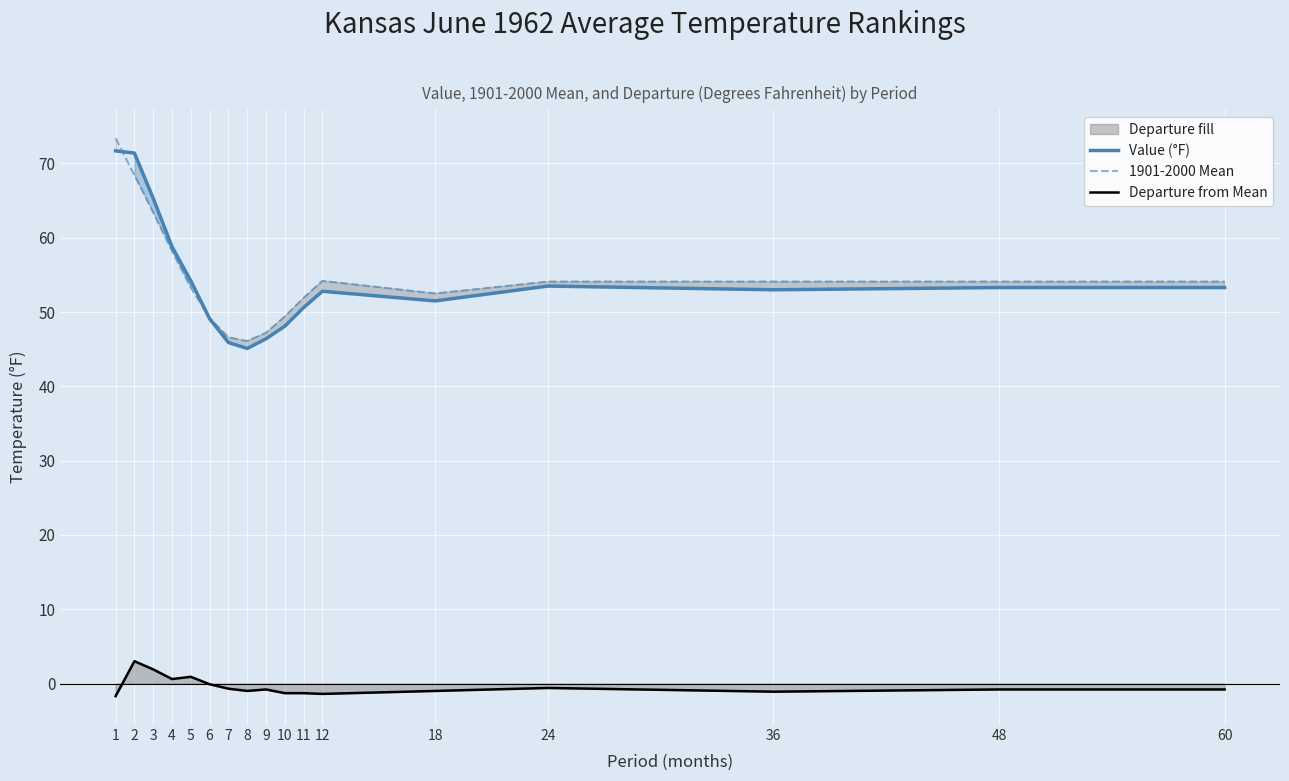

Where do 1901-2000 Mean and Value (°F) first cross each other?

1 and 2